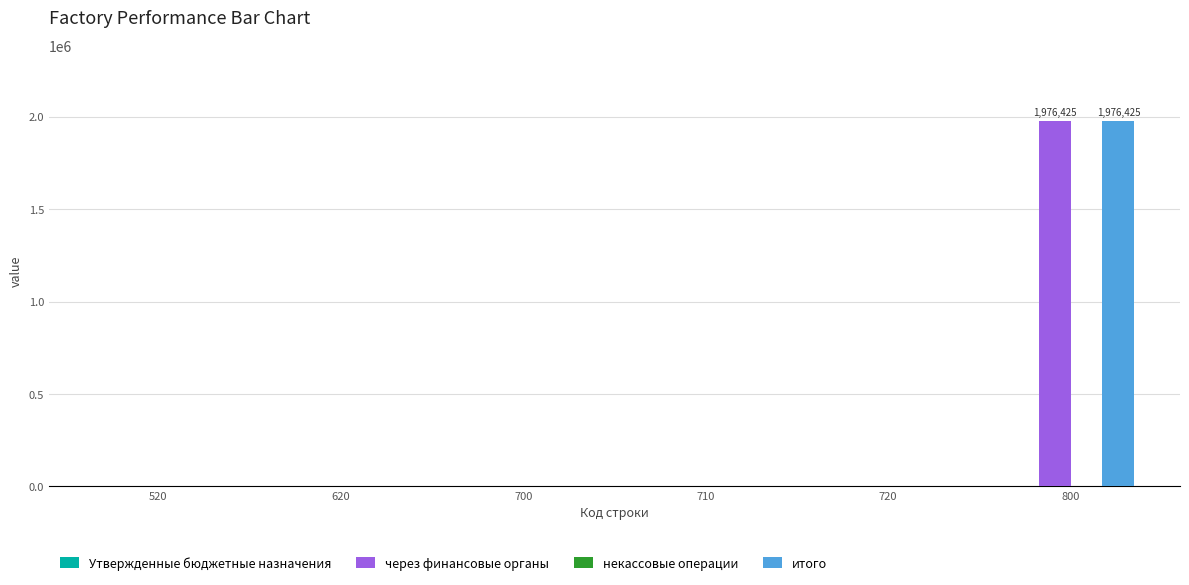

What is the sum of all итого values?

1976425.4